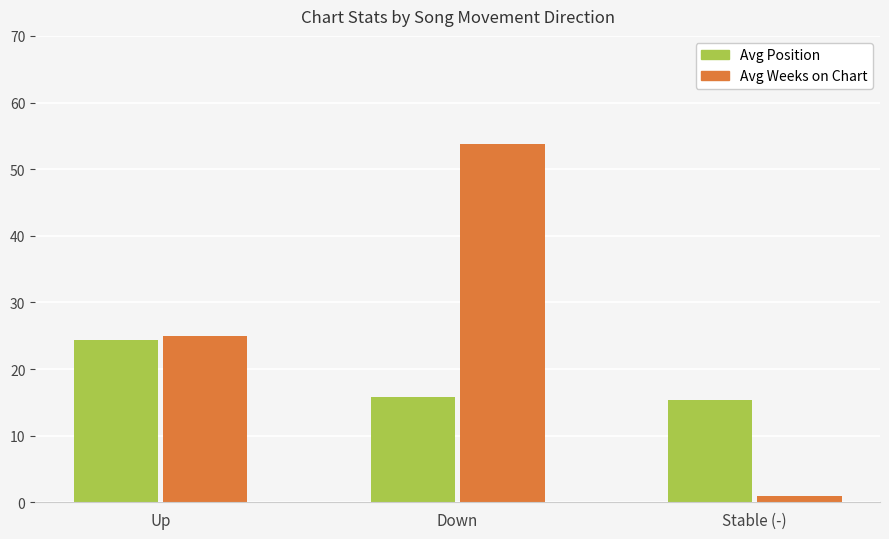

What is the maximum value for Avg Position?

24.3